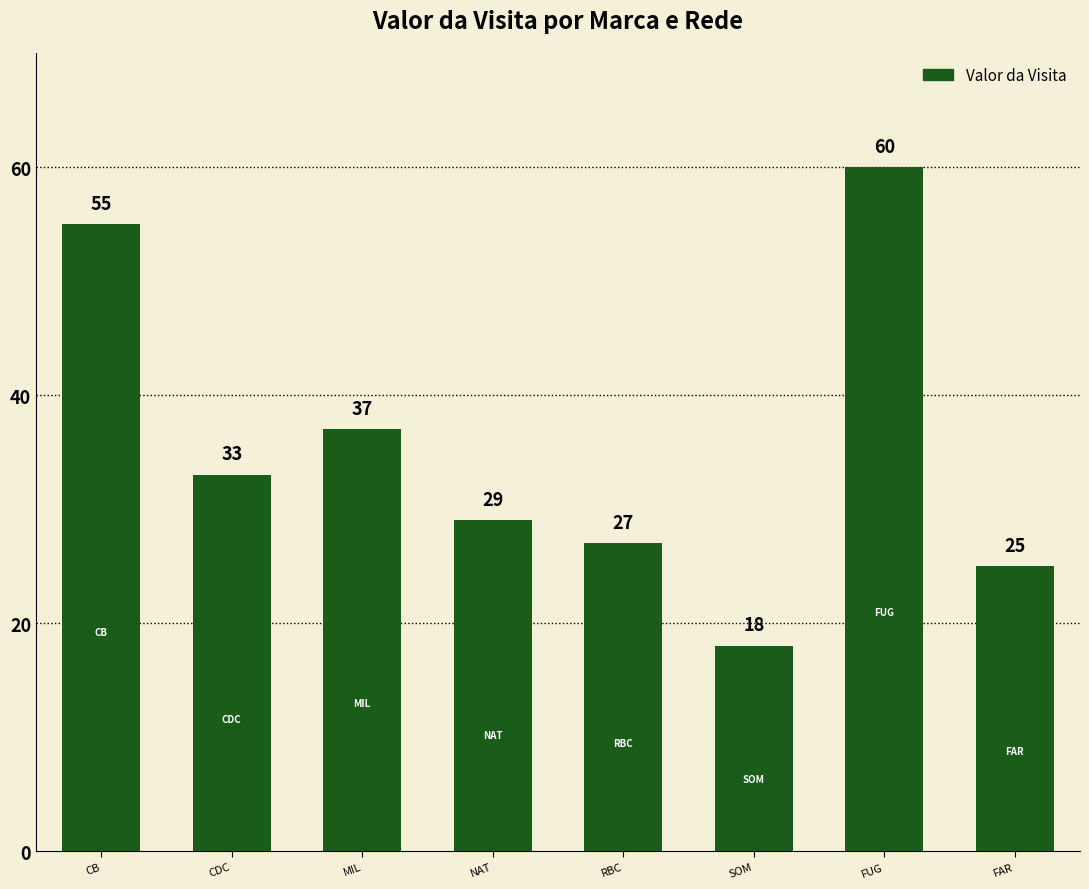

Count the number of categories in the chart.

8